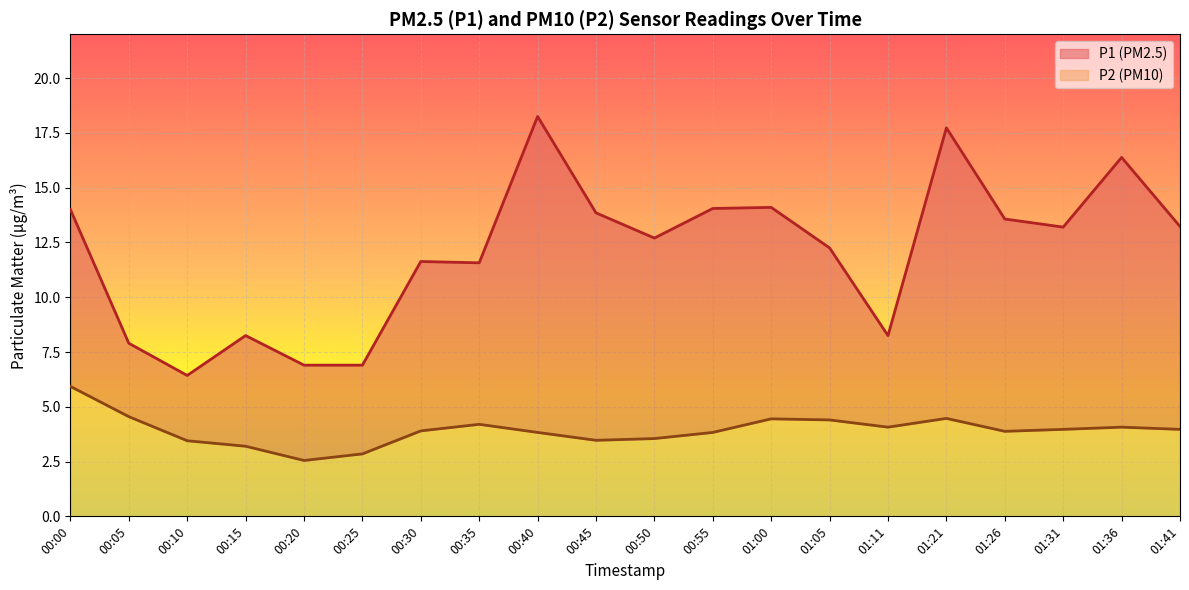

Between 00:00 and 00:30, which is larger?

00:00